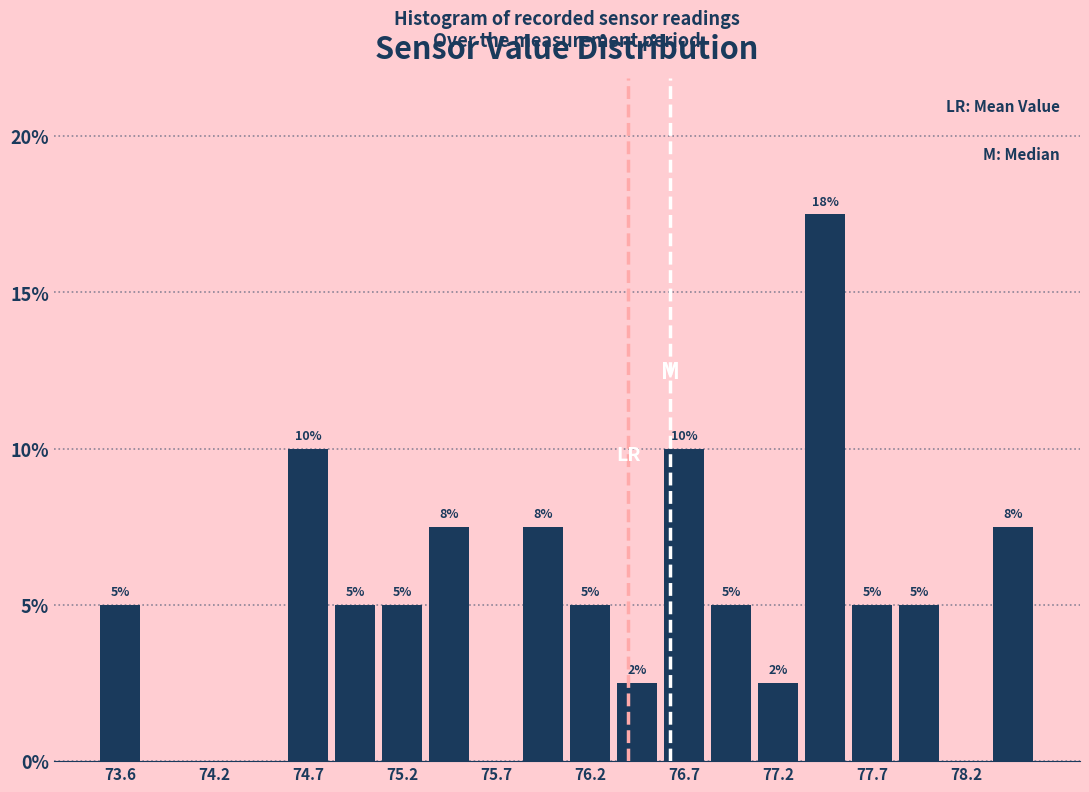

Read against the x-axis, roughly where is the centre of the tallest bar?

77.5